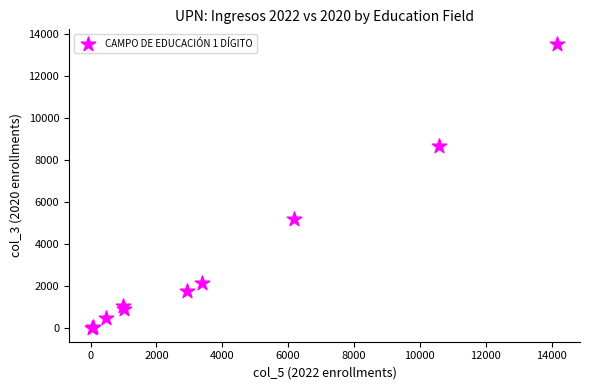

What Y value in the scatter plot is closest to 6797?

5220